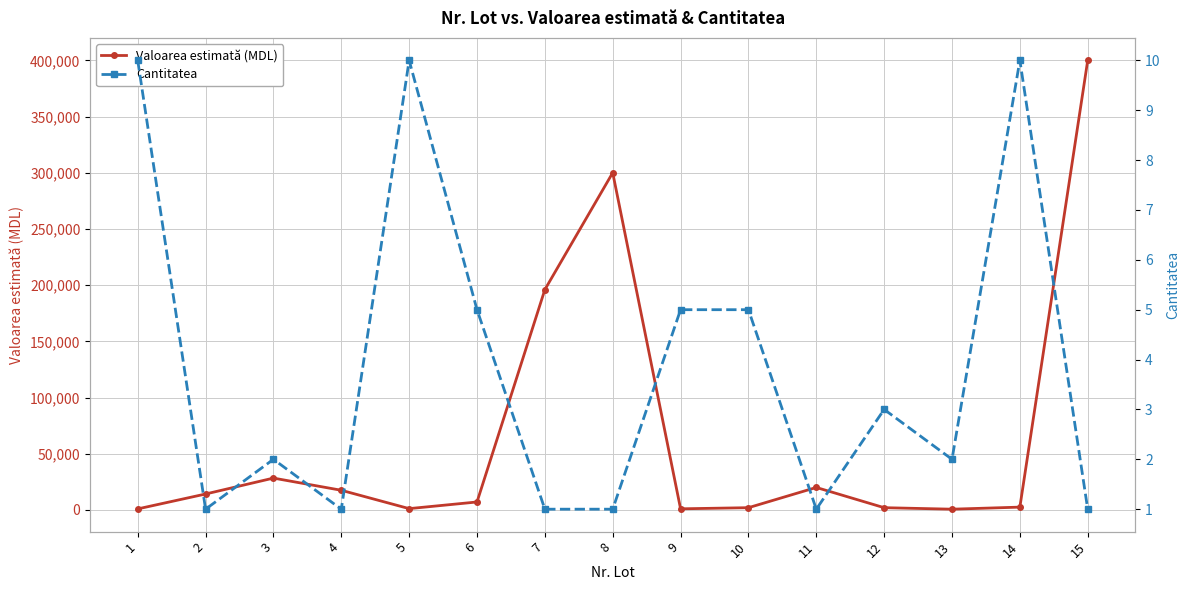

In Cantitatea, how many points are higher than both neighbors (excluding endpoints)?

4